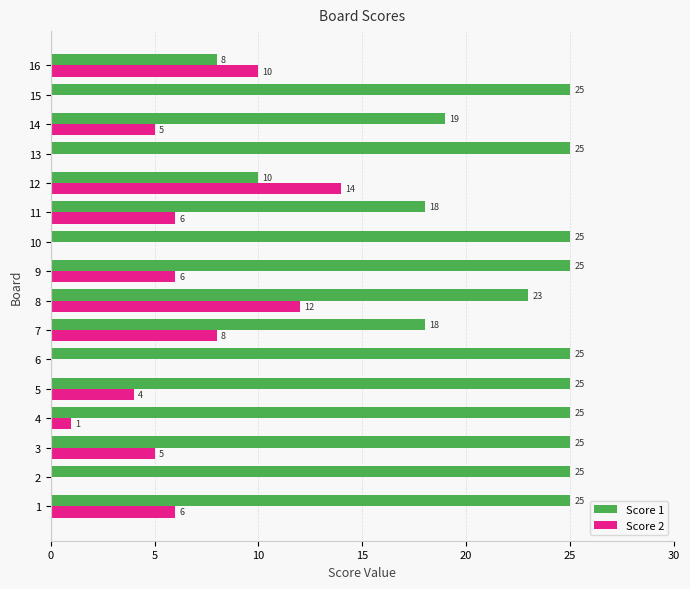

How many categories are shown in the chart?

16